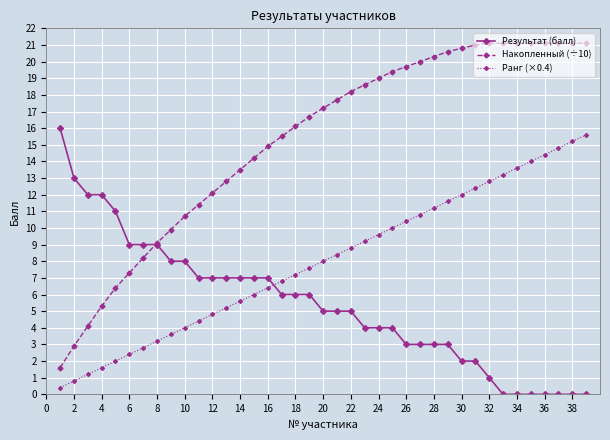

Which series has the largest total across all categories?

Накопленный (÷10)